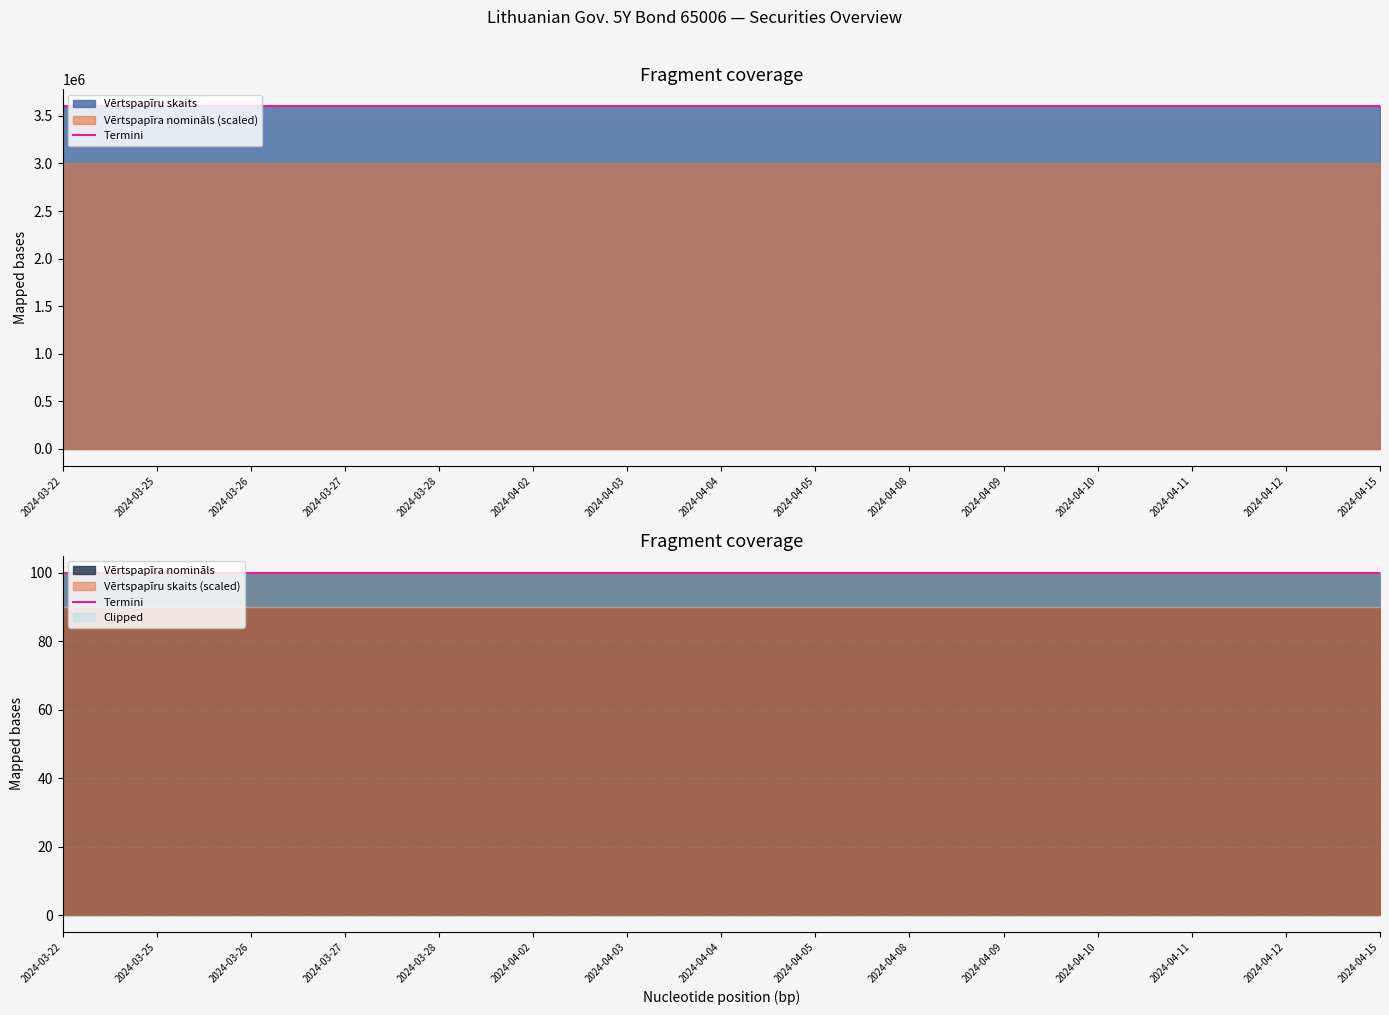

Reading left to right, what are all the values shown in this chart?

Vērtspapīru skaits: 2024-03-22=3600000	2024-03-25=3600000	2024-03-26=3600000	2024-03-27=3600000	2024-03-28=3600000	2024-04-02=3600000	2024-04-03=3600000	2024-04-04=3600000	2024-04-05=3600000	2024-04-08=3600000	2024-04-09=3600000	2024-04-10=3600000	2024-04-11=3600000	2024-04-12=3600000	2024-04-15=3600000
Vērtspapīra nomināls: 2024-03-22=100	2024-03-25=100	2024-03-26=100	2024-03-27=100	2024-03-28=100	2024-04-02=100	2024-04-03=100	2024-04-04=100	2024-04-05=100	2024-04-08=100	2024-04-09=100	2024-04-10=100	2024-04-11=100	2024-04-12=100	2024-04-15=100